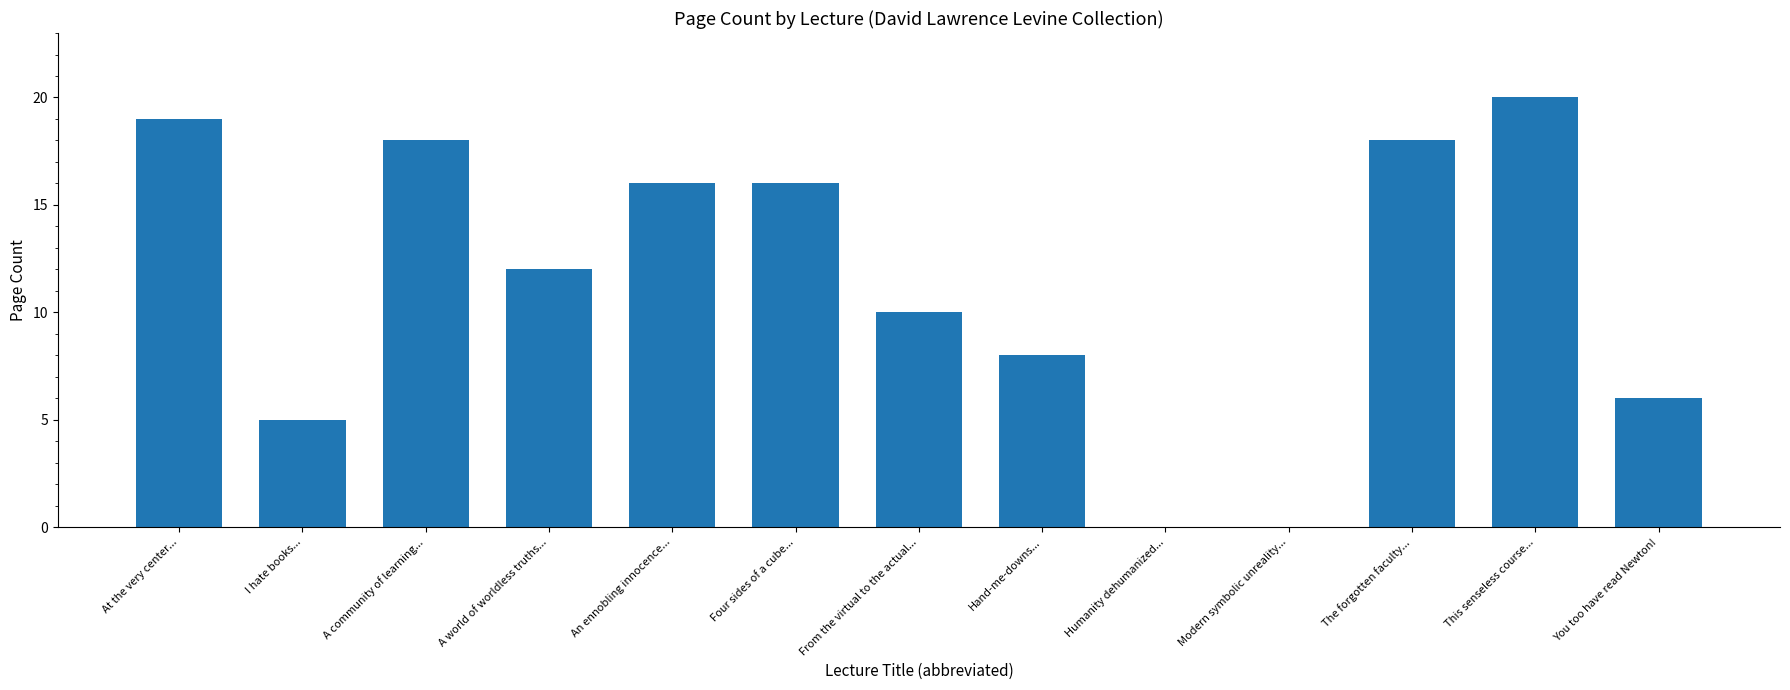

At which label does the data first exceed 12?

At the very center...